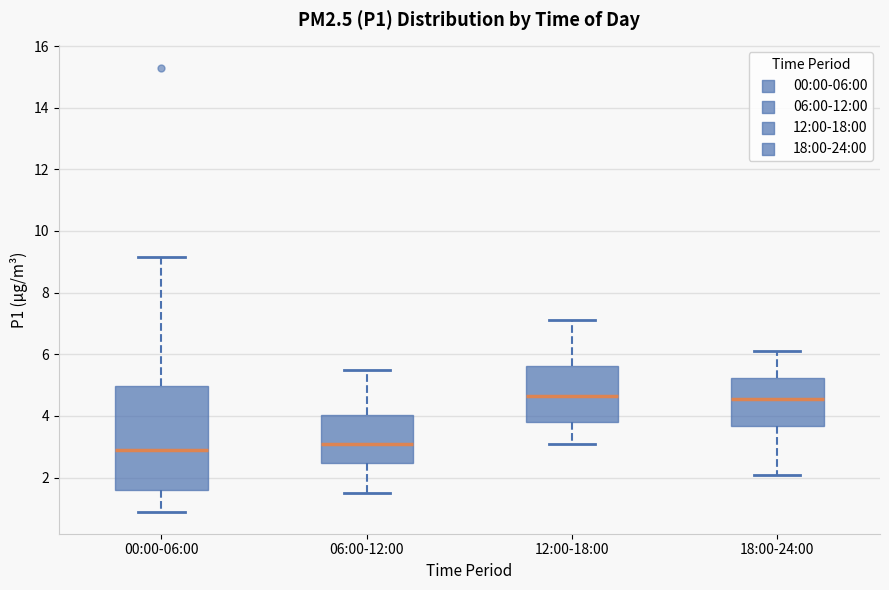

Where is the upper edge of the box for 18:00-24:00 on the y-axis? The values are not printed on the chart, so give them approximately, as read against the axis.

5.2